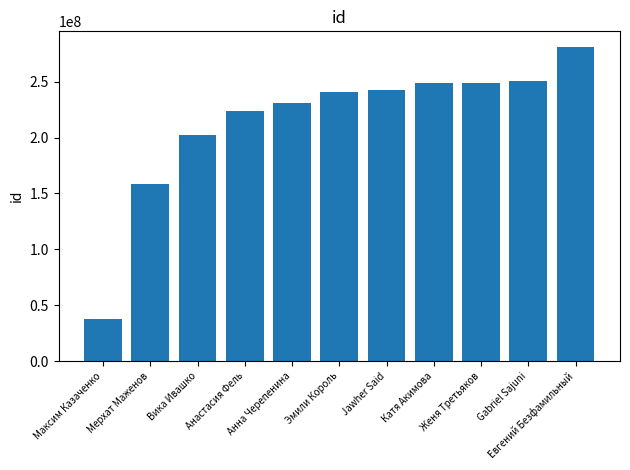

At which label is the value closest to 159178506?

Мерхат Маженов